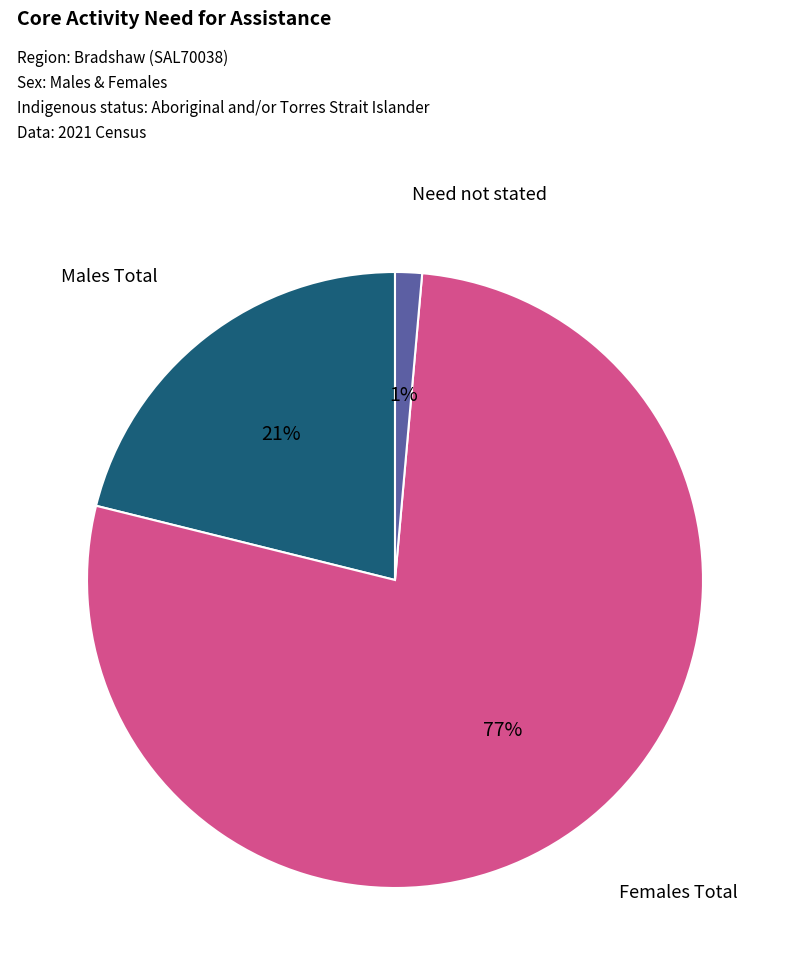

To the nearest percent, what is the average slice percentage?

33%